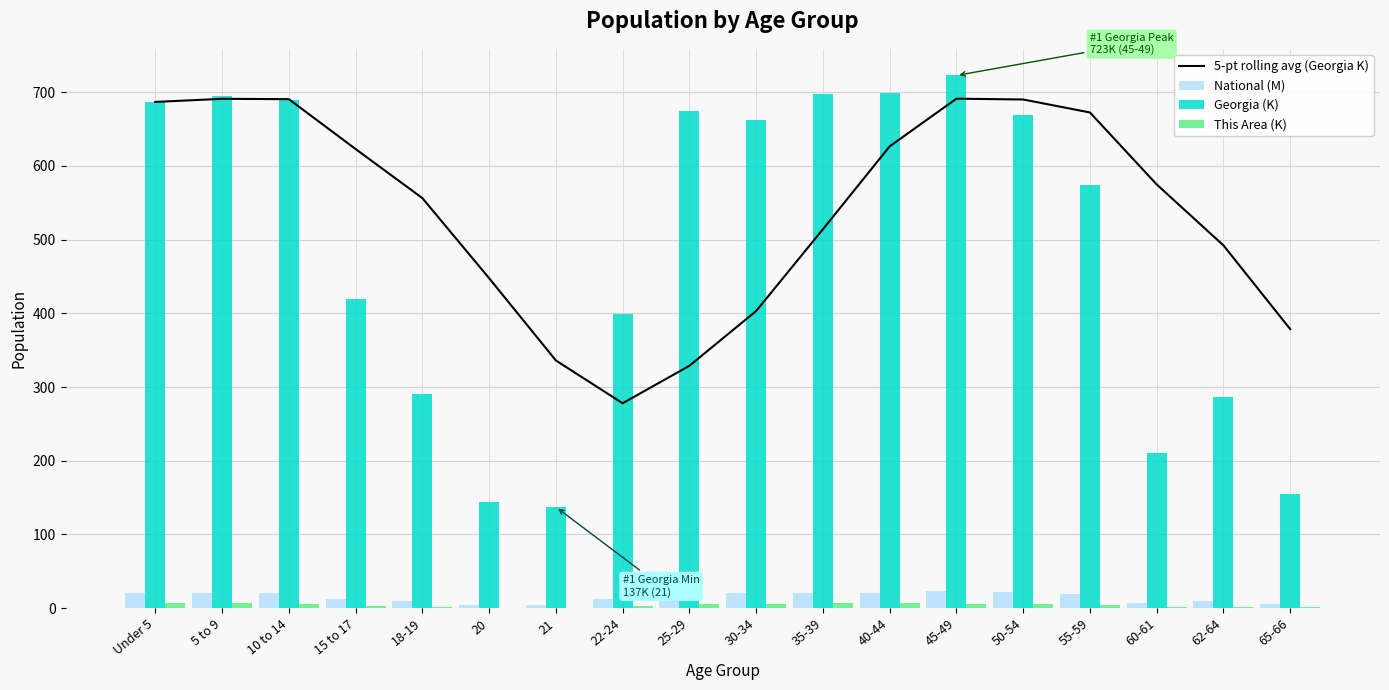

What is the label of the 3rd bar from the left?

10 to 14